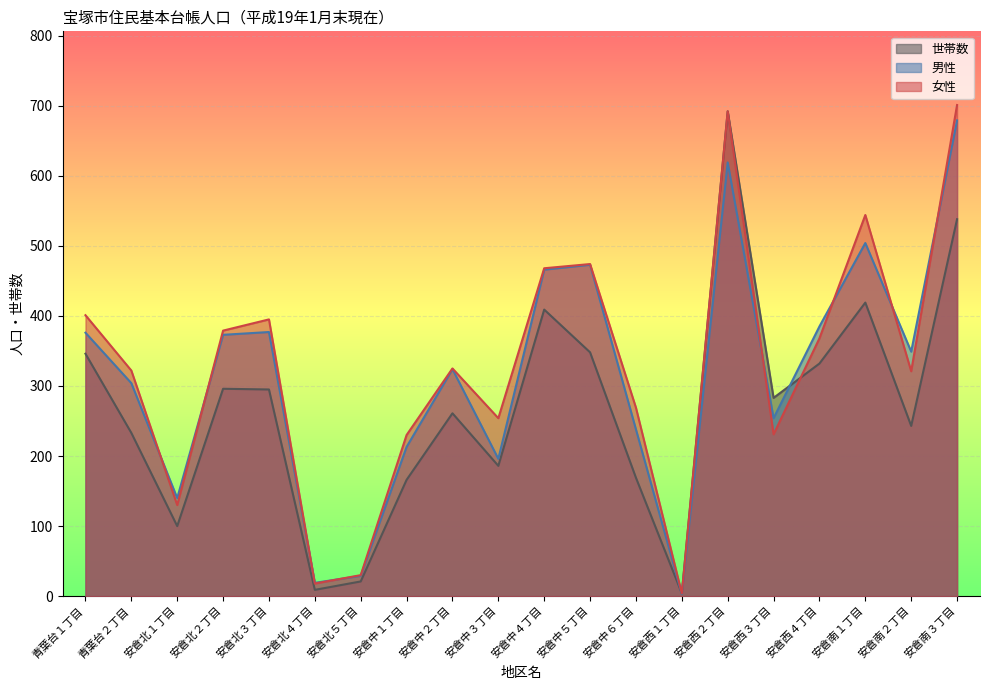

At which category does 女性 reach its first local peak?

安倉北３丁目